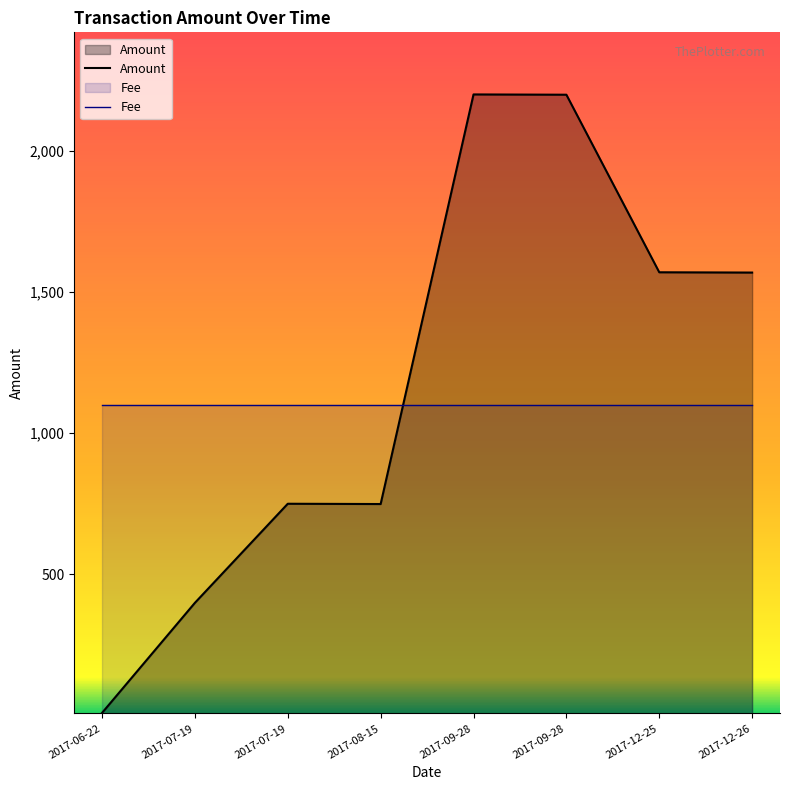

What is the sum of the values at 2017-07-19 and 2017-06-22?

759